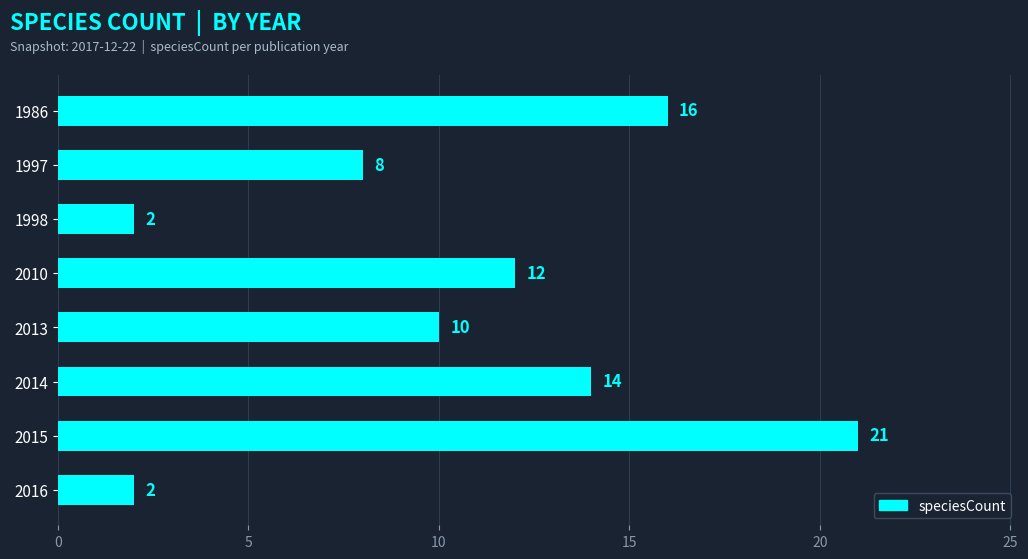

The chart shows a value of 16 at 1986. True or false?

True